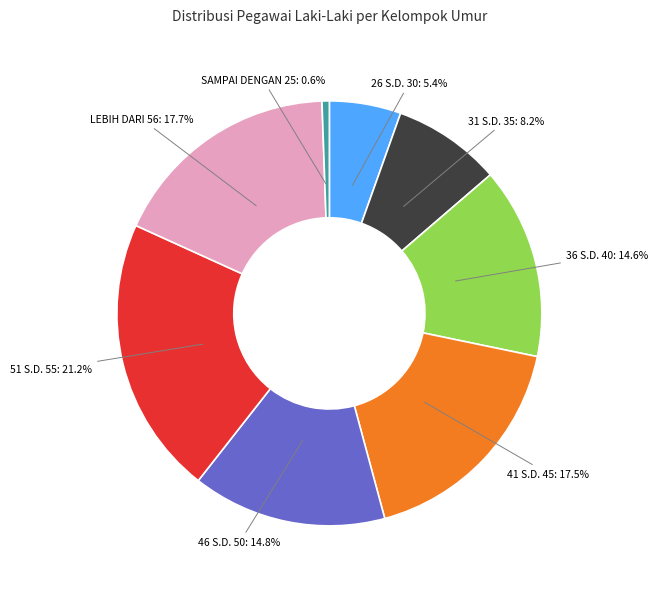

What percentage do 41 S.D. 45 and 36 S.D. 40 together represent?

32.1%